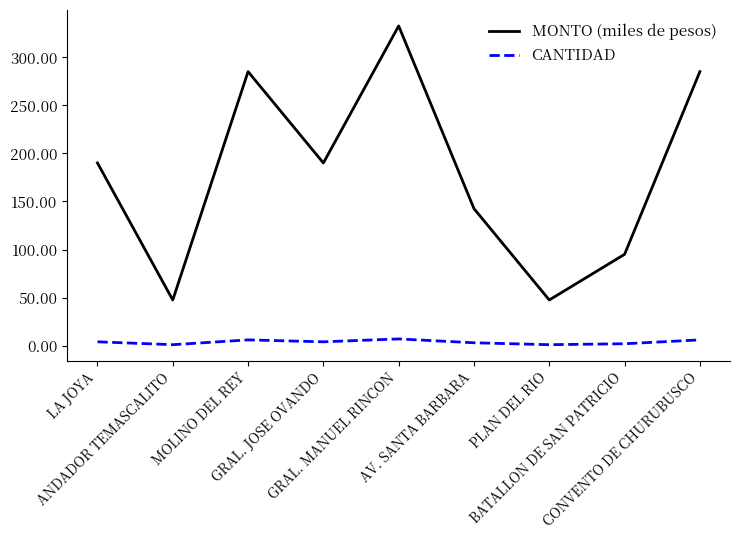

True or false: MONTO (miles de pesos) and CANTIDAD cross at least once.

False